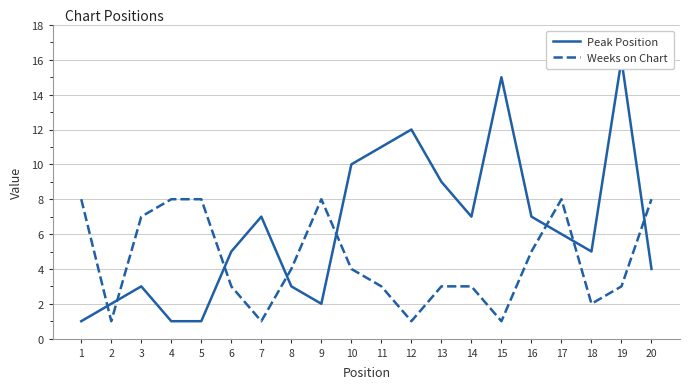

What is the smallest value displayed?

1